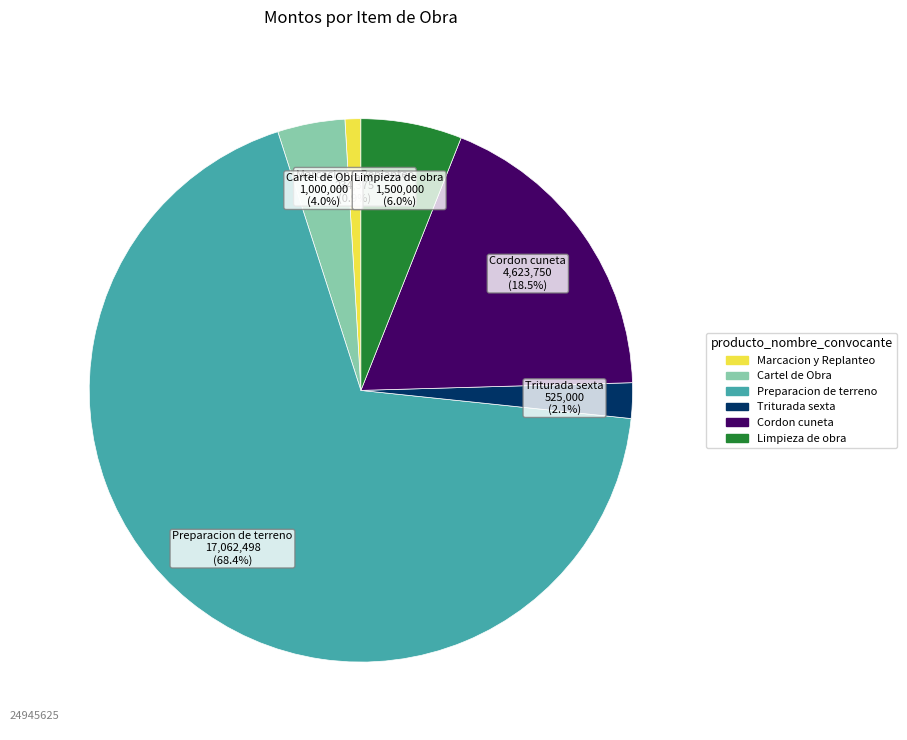

To the nearest percent, what is the difference between the Preparacion de terreno and Cordon cuneta slice percentages?

50%